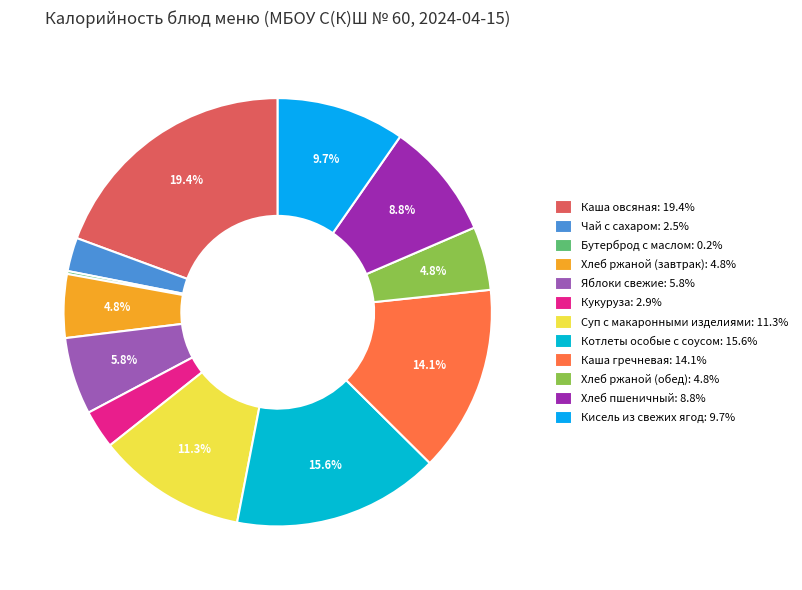

Combined, do Каша овсяная and Кисель из свежих ягод account for over 50%?

No